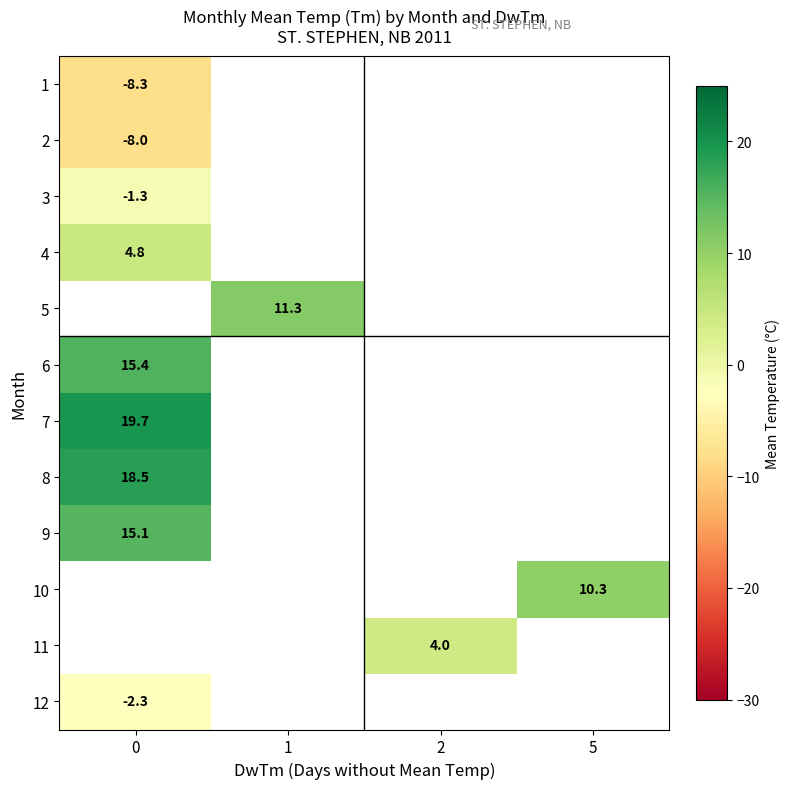

The 11 series shows 5.8 at 2. True or false?

False